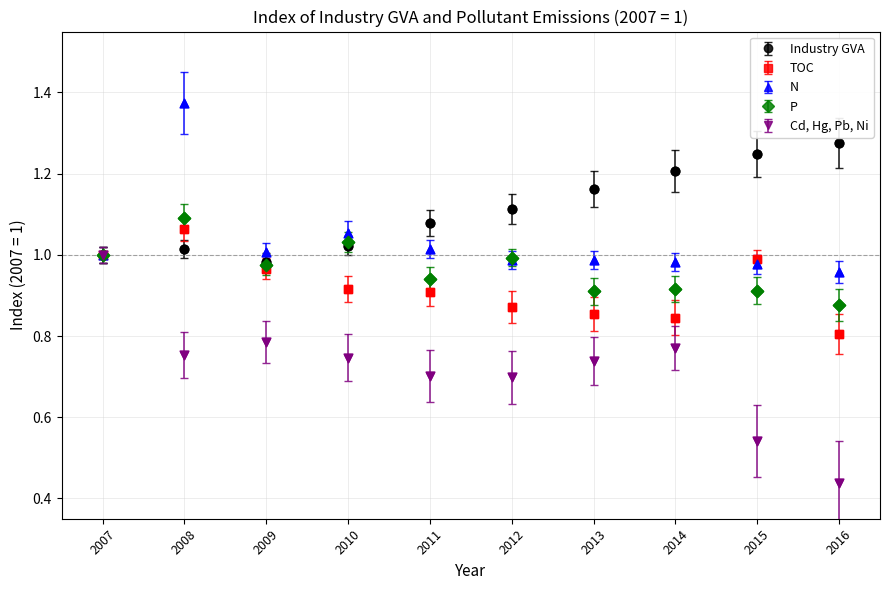

Which series has the largest range (max minus min)?

Cd, Hg, Pb, Ni